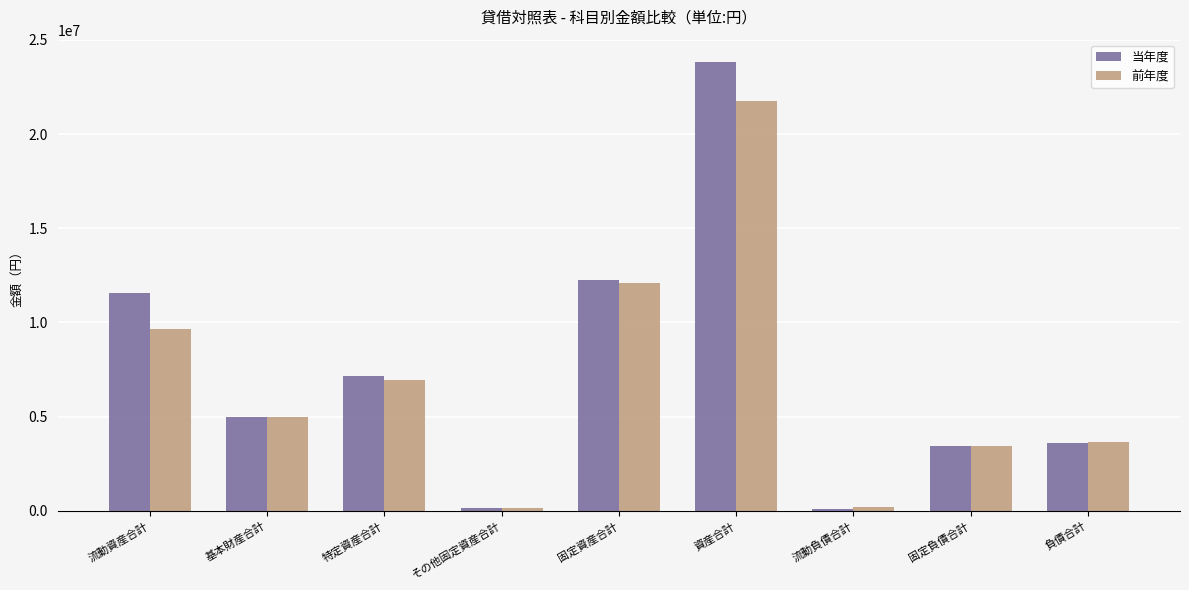

True or false: 当年度 has a value of 136226 at その他固定資産合計.

True